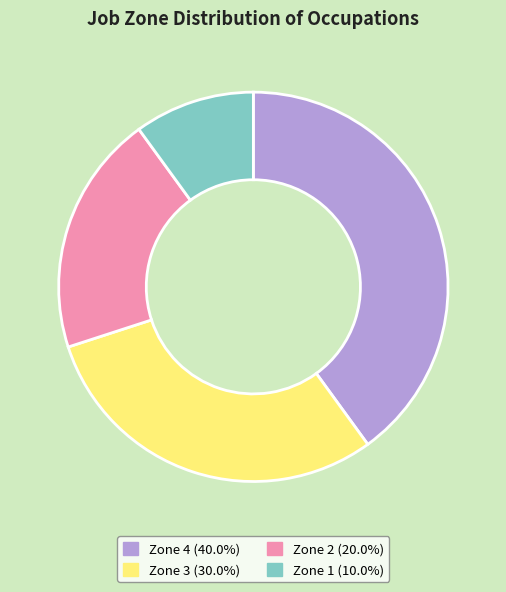

What is the ratio of the value at Zone 3 to the value at Zone 2?

1.5